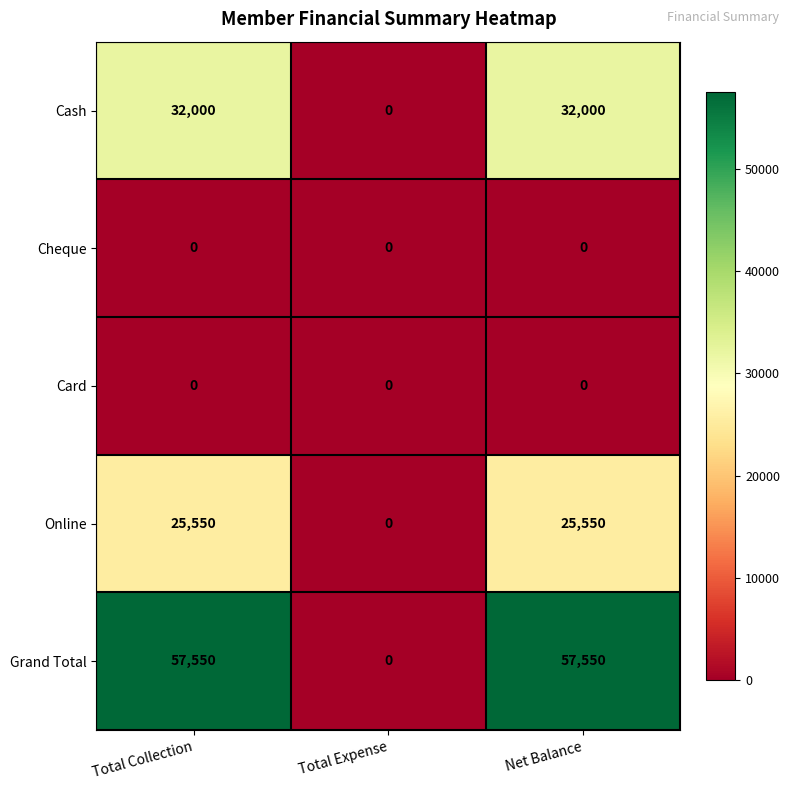

Reading right to left, what are all the values shown in this chart?

Cash: Net Balance=32000	Total Expense=0	Total Collection=32000
Cheque: Net Balance=0	Total Expense=0	Total Collection=0
Card: Net Balance=0	Total Expense=0	Total Collection=0
Online: Net Balance=25550	Total Expense=0	Total Collection=25550
Grand Total: Net Balance=57550	Total Expense=0	Total Collection=57550